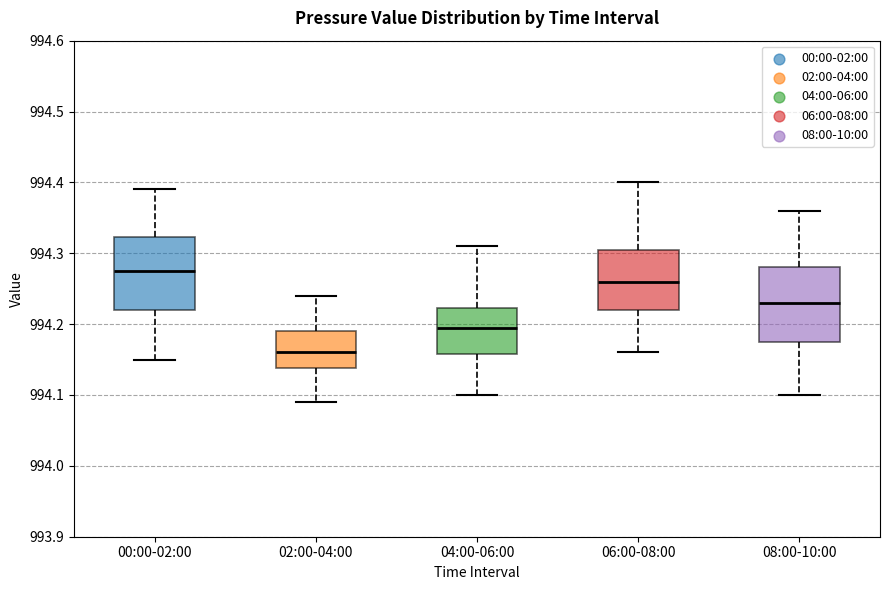

Reading left to right, transcribe this box plot: for each box, give where its median line is, the range the box spans, and where its two whiskers end, as read against the y-axis. The values are not printed on the chart, so give them approximately, as read against the axis.

00:00-02:00: median 994.28, box 994.22 to 994.32, whiskers 994.15 to 994.39
02:00-04:00: median 994.16, box 994.14 to 994.19, whiskers 994.09 to 994.24
04:00-06:00: median 994.20, box 994.16 to 994.22, whiskers 994.10 to 994.31
06:00-08:00: median 994.26, box 994.22 to 994.31, whiskers 994.16 to 994.40
08:00-10:00: median 994.23, box 994.18 to 994.28, whiskers 994.10 to 994.36